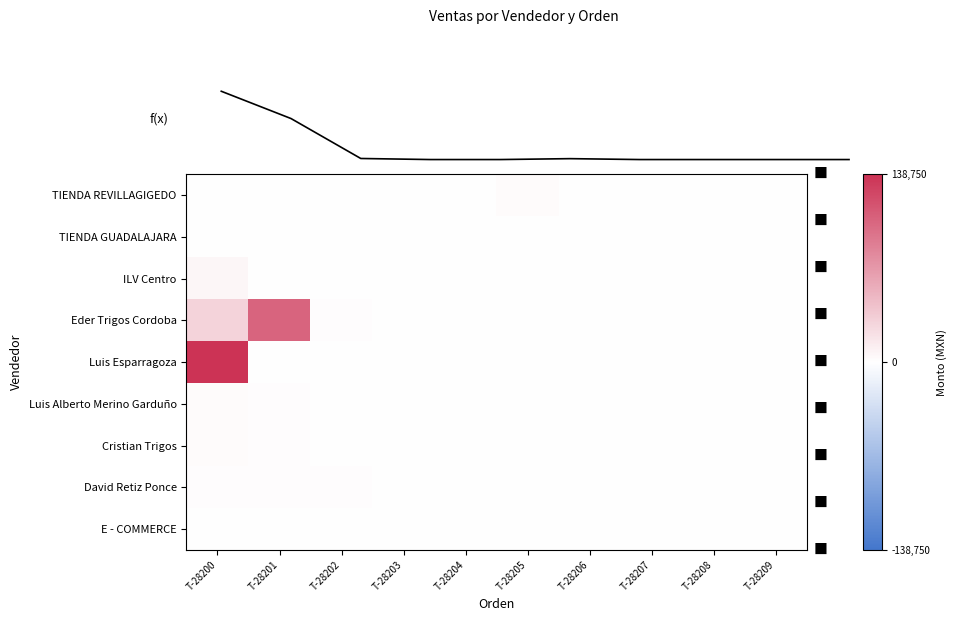

What is the sum of all Luis Alberto Merino Garduño values?

3486.0